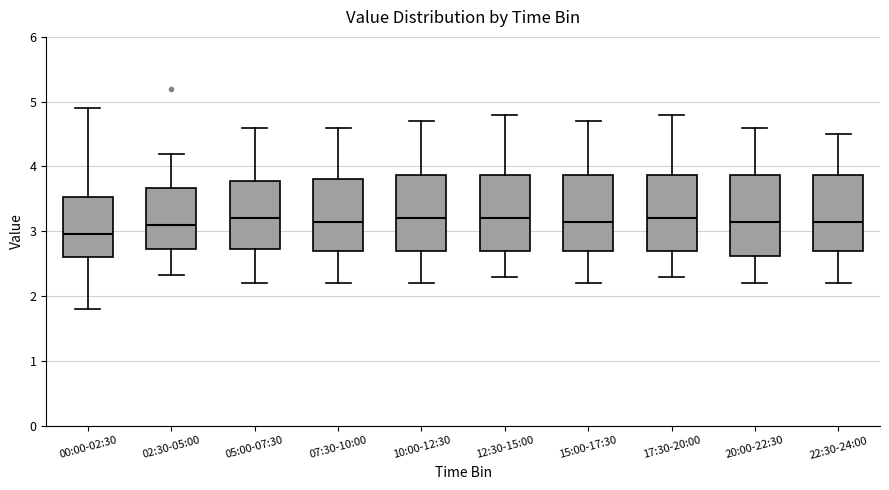

Where does the lower whisker of the box for 15:00-17:30 end on the y-axis? The values are not printed on the chart, so give them approximately, as read against the axis.

2.2